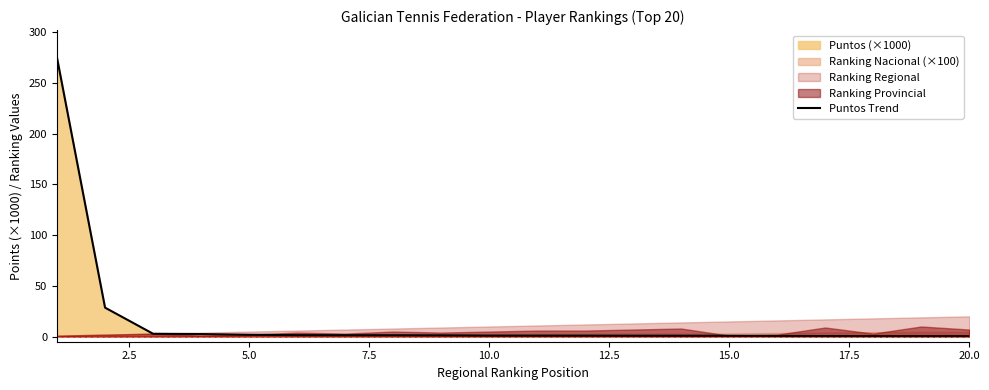

Does the chart have visible grid lines?

No